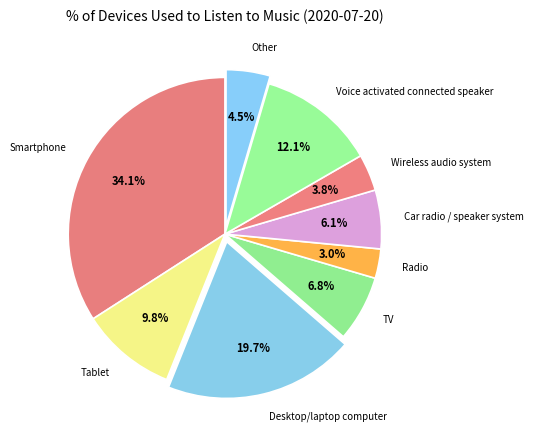

What portion of the pie excludes TV?

93.2%